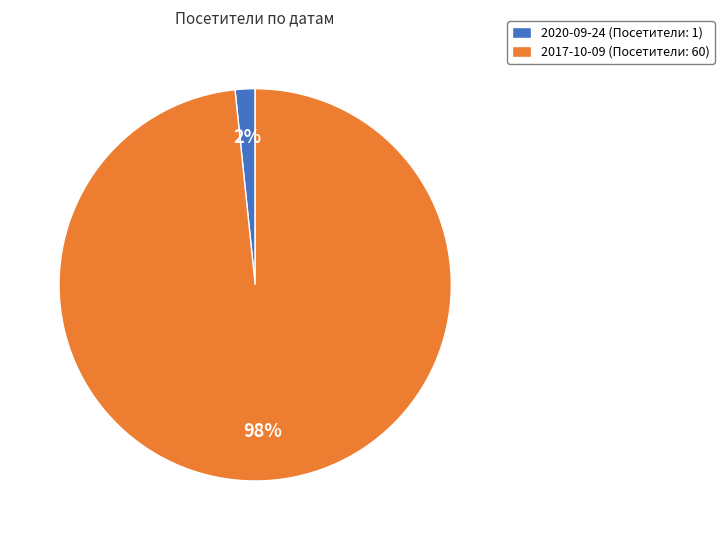

Which slice is the largest?

2017-10-09